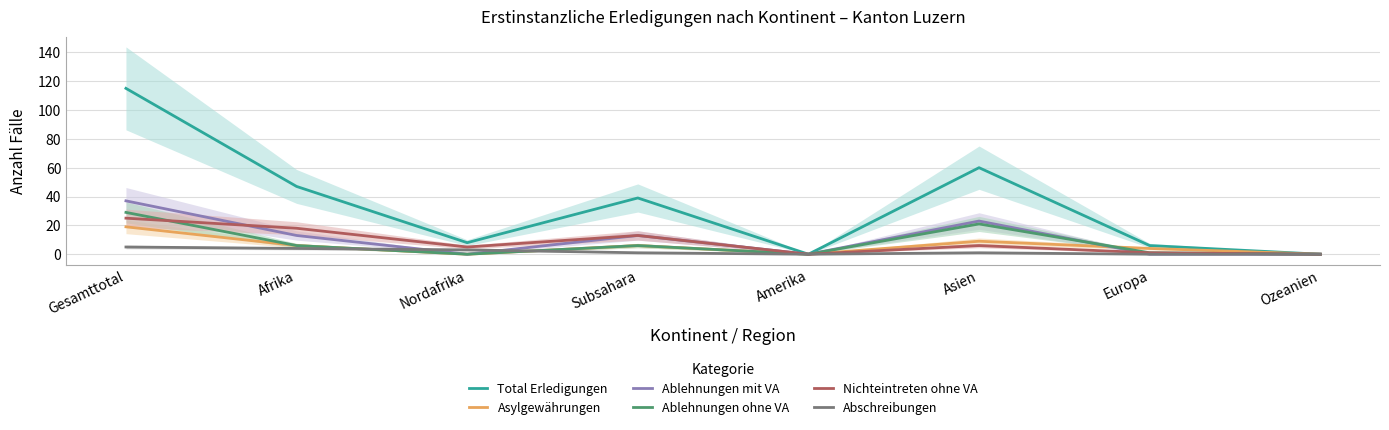

Read the Nichteintreten ohne VA value at Gesamttotal.

25